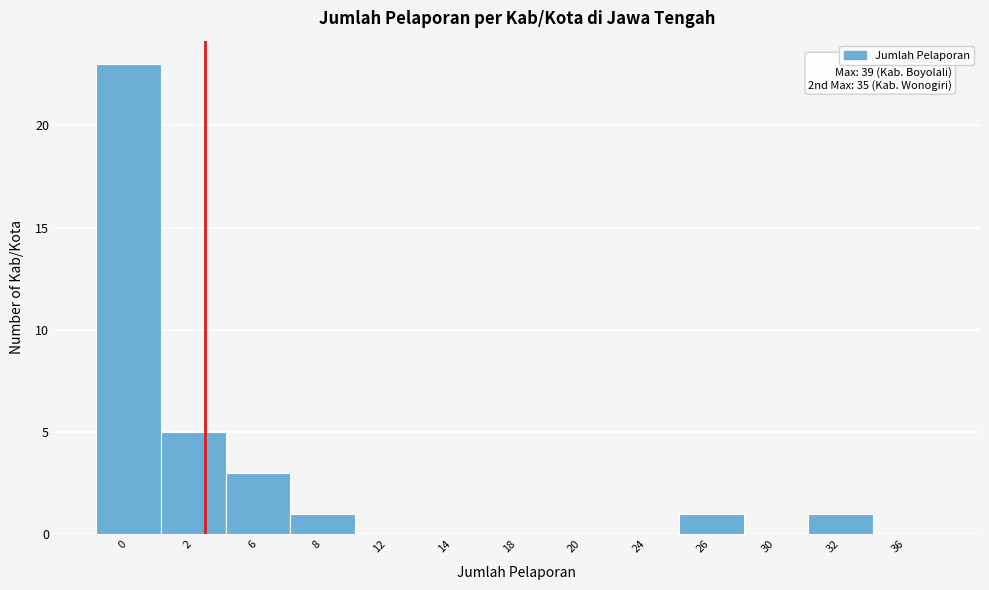

Reading left to right, transcribe all the data shown in this chart.

0=23	2=5	6=3	8=1	12=0	14=0	18=0	20=0	24=0	26=1	30=0	32=1	36=0